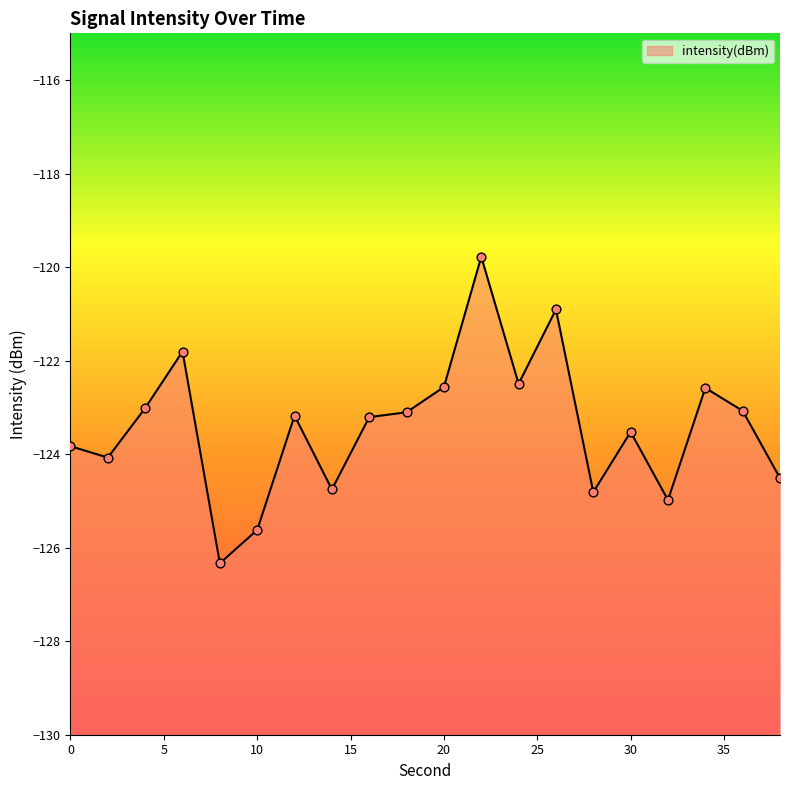

Between 0 and 20, which is larger?

20